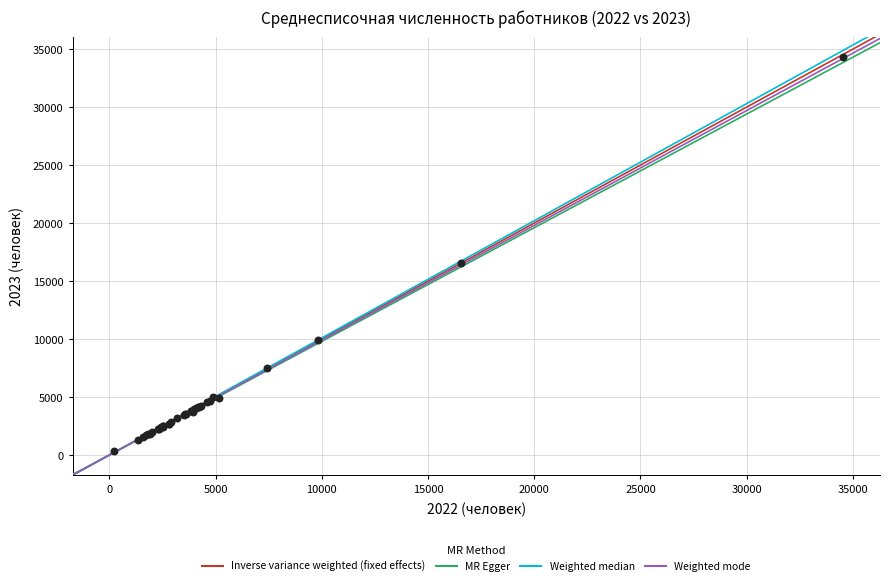

What Y value in the scatter plot is closest to 17328?

16580